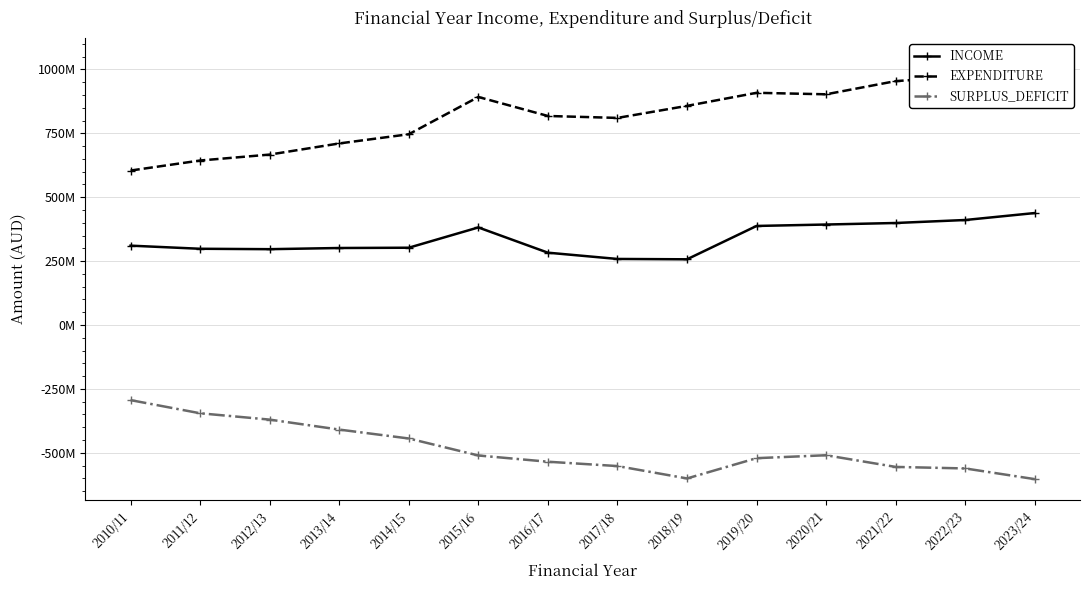

True or false: SURPLUS_DEFICIT and EXPENDITURE cross at least once.

False